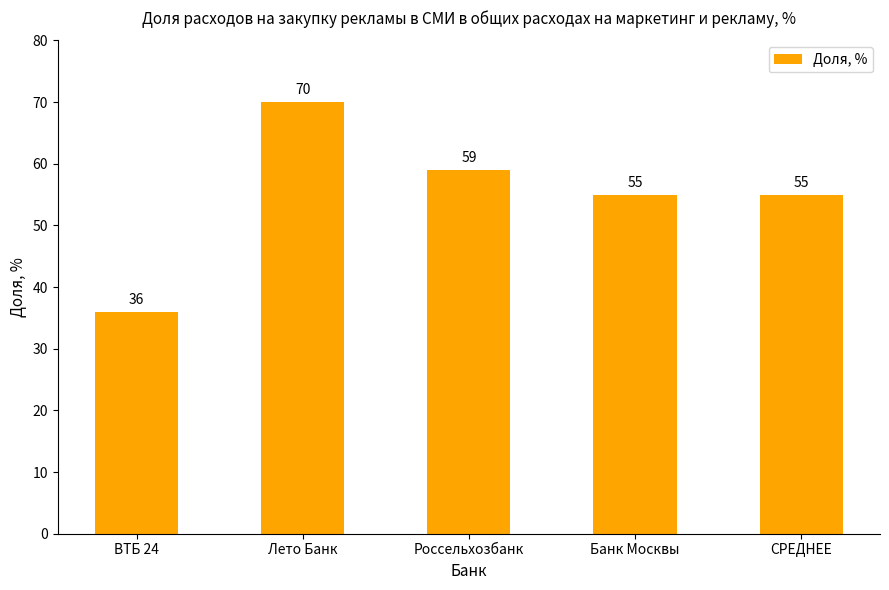

Reading left to right, what are all the values shown in this chart?

36	70	59	55	55